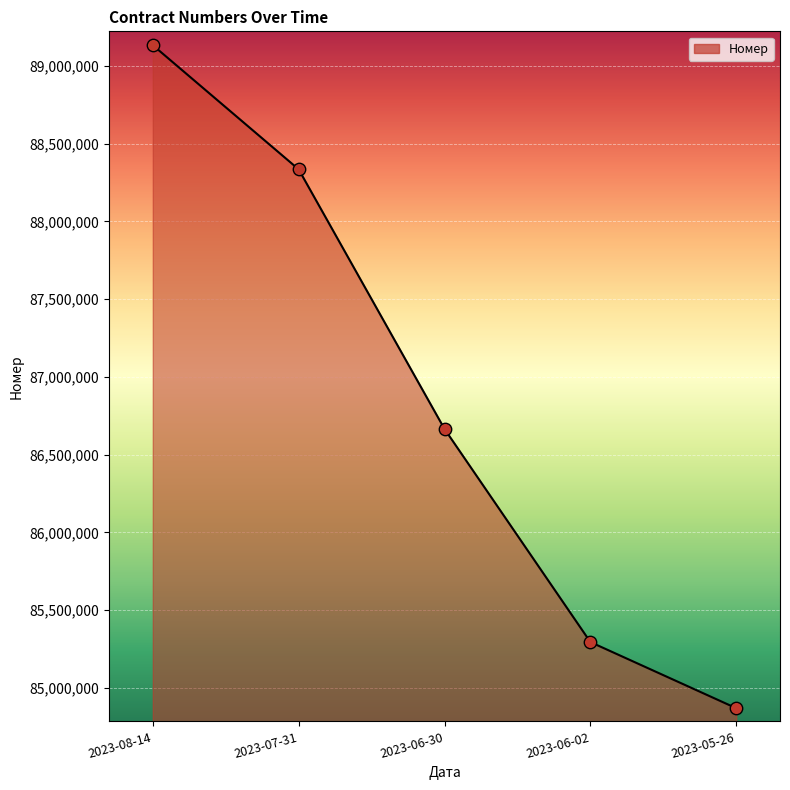

What is the ratio of the value at 2023-08-14 to the value at 2023-05-26?

1.1